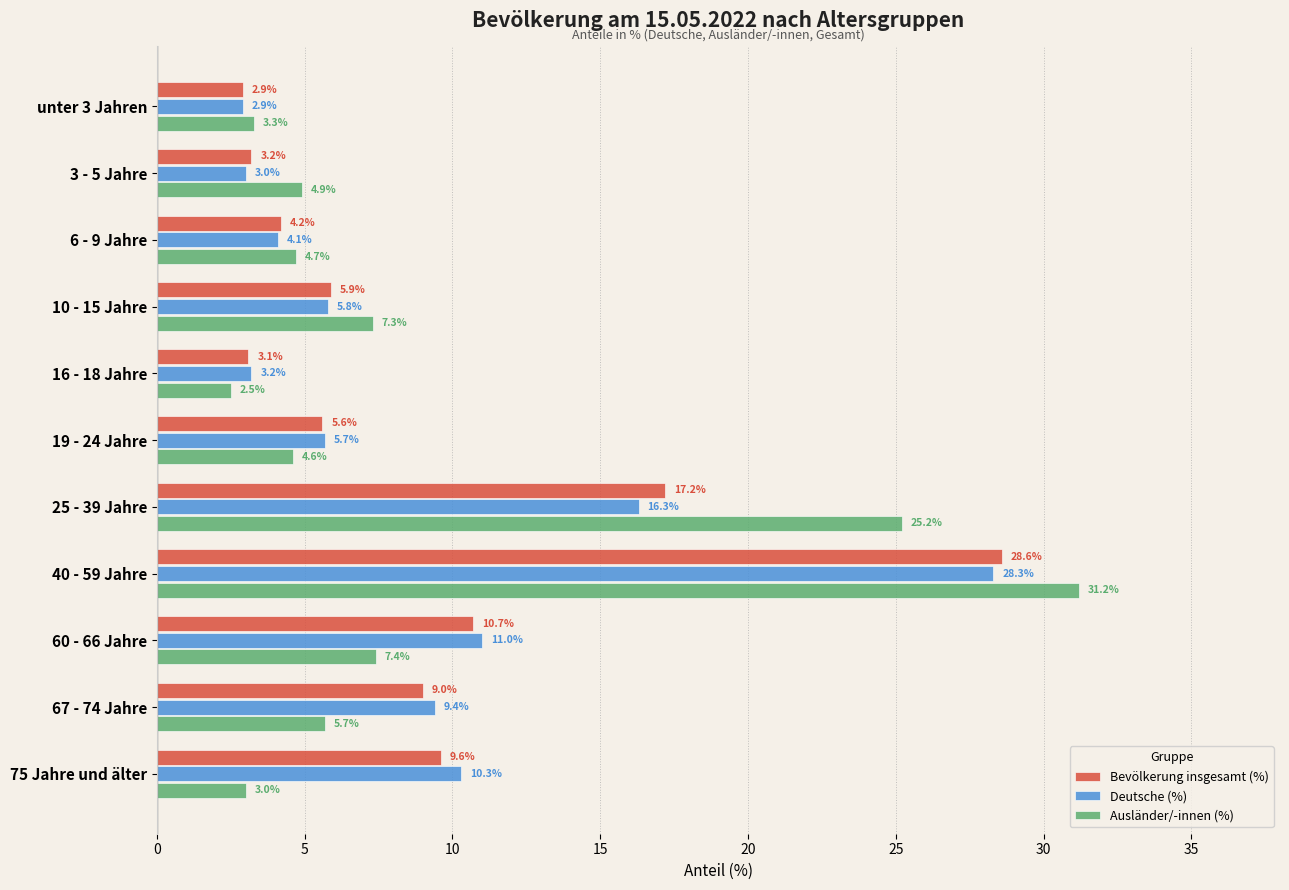

What is the greatest value displayed?

31.2